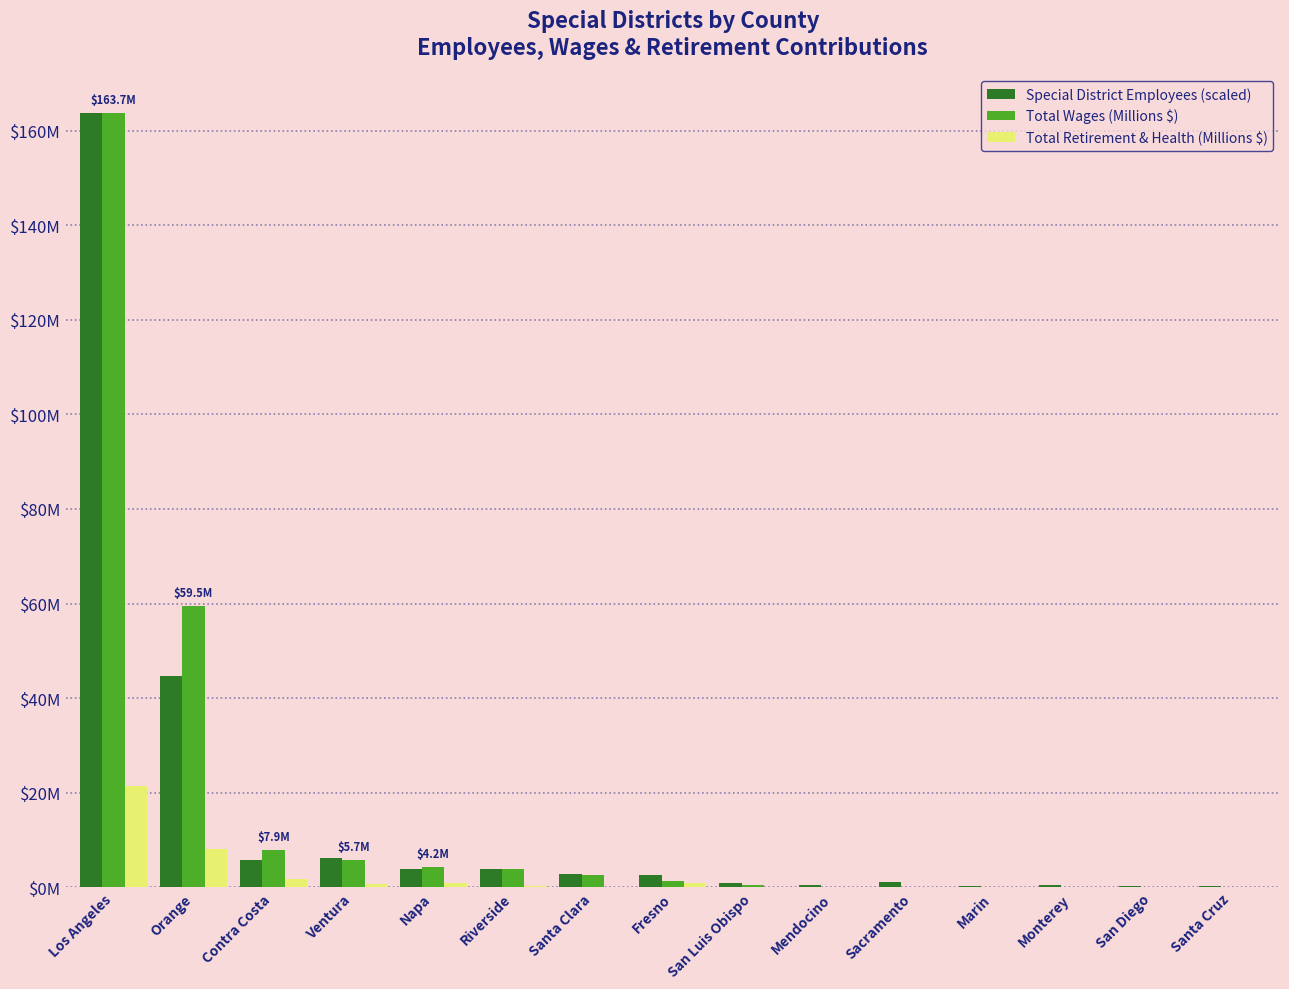

Does the chart contain stacked bars?

No